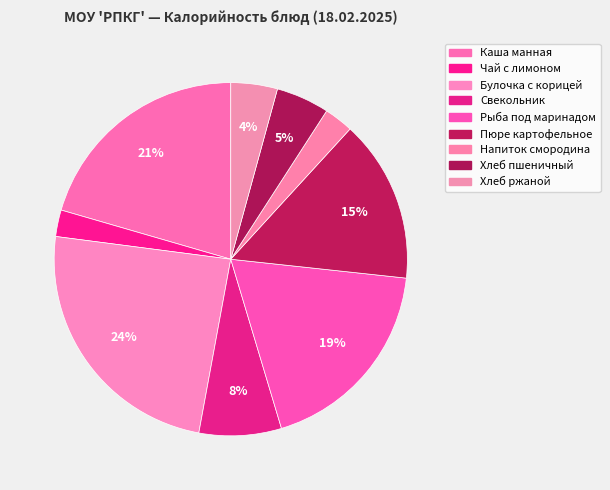

How many slices are in this pie chart?

9